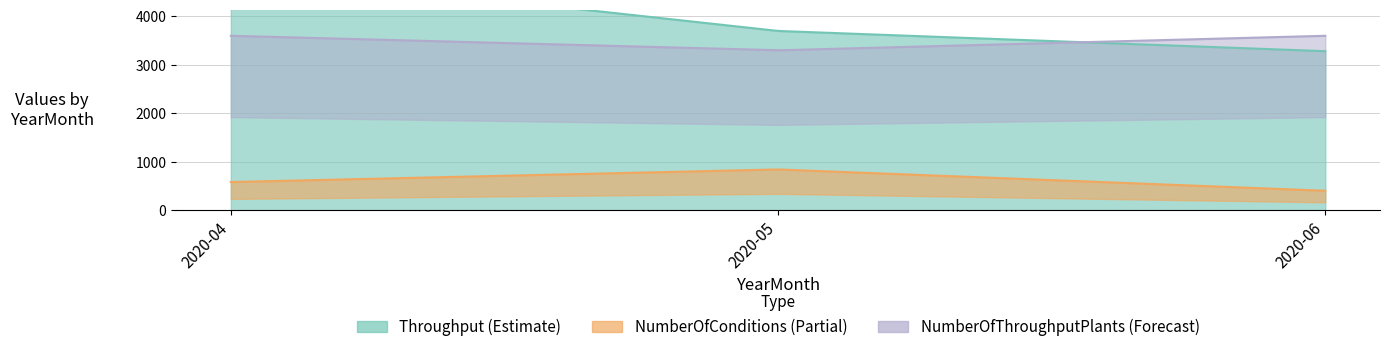

At which label does Throughput reach its peak?

2020-04